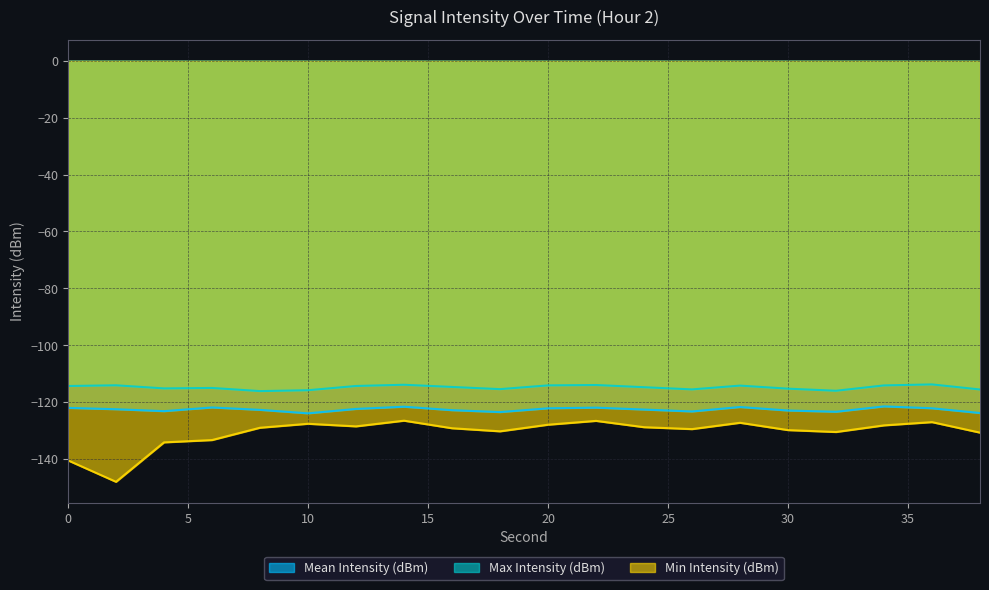

Read the Min Intensity (dBm) value at 8.

-128.9